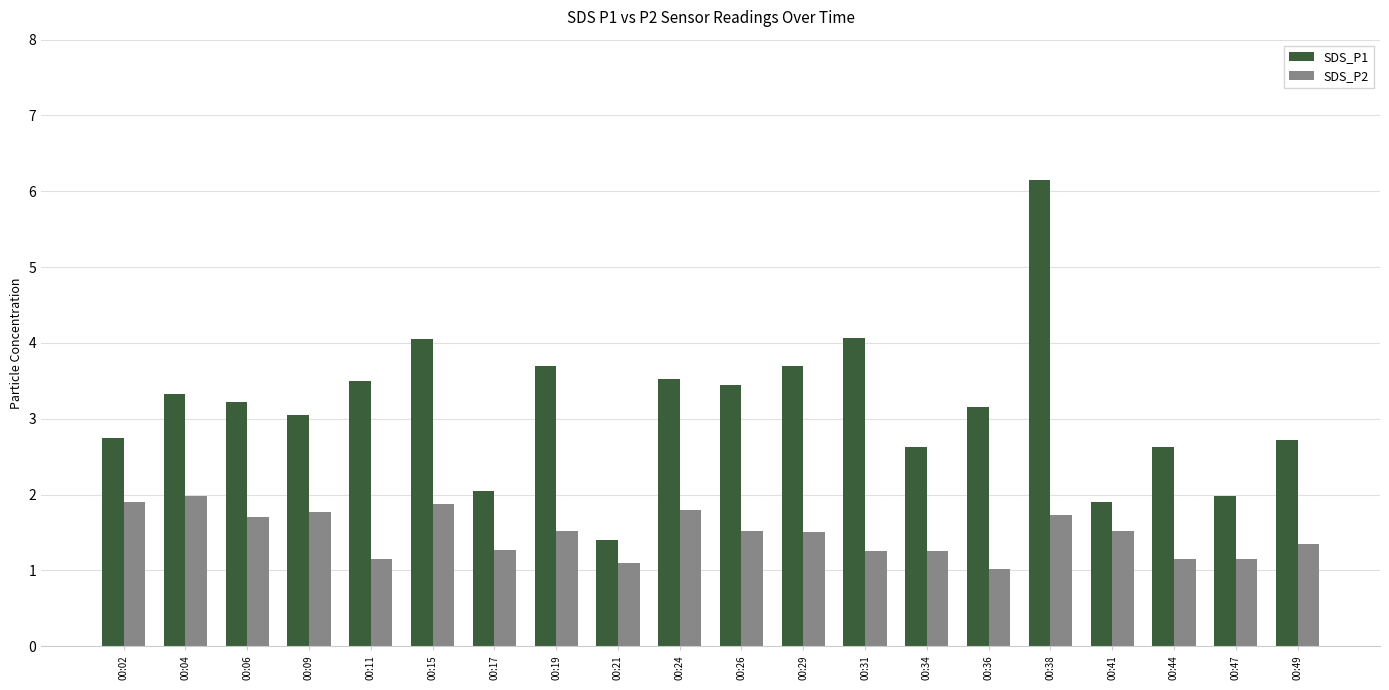

What is the greatest value displayed?

6.2